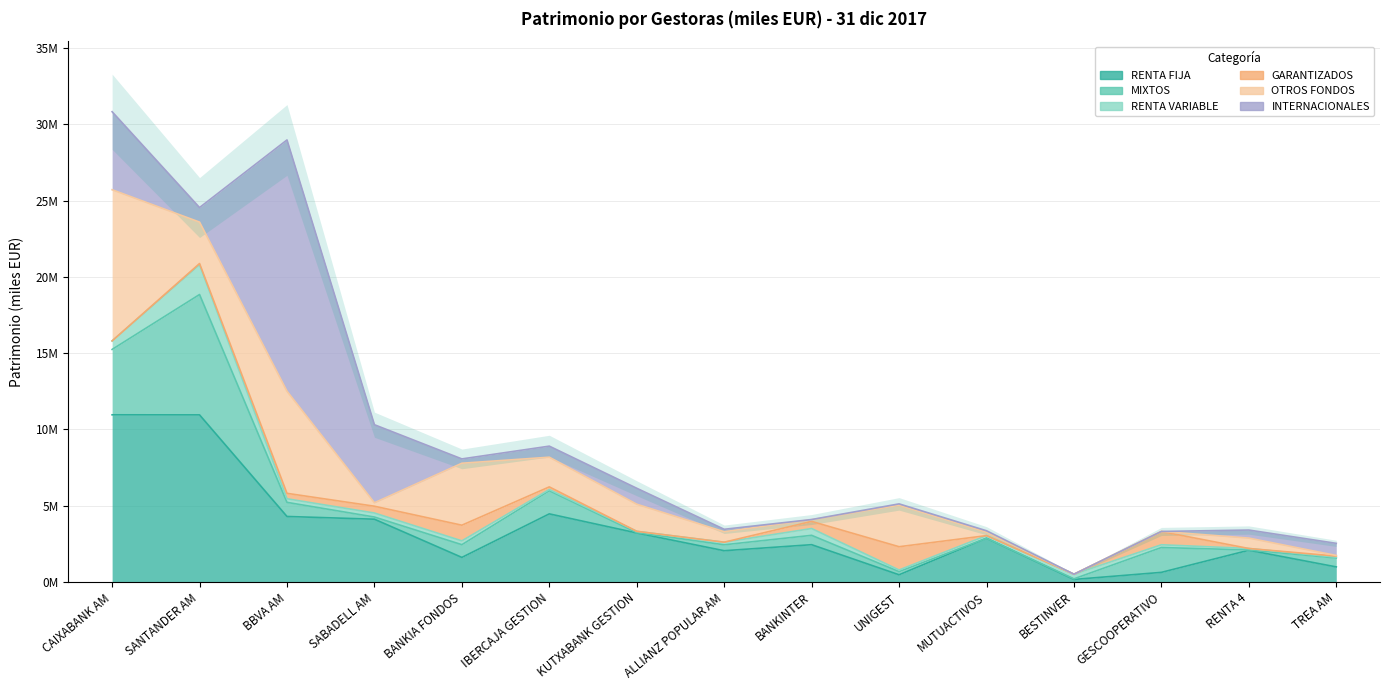

What is the difference between the maximum and second lowest values in the OTROS FONDOS series?

9902361